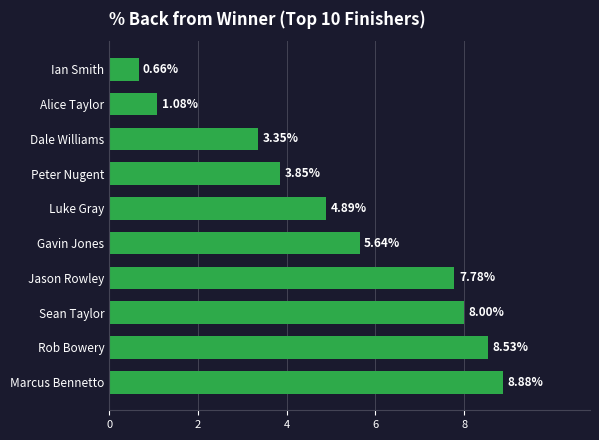

What is the difference between the values at Peter Nugent and Rob Bowery?

4.7